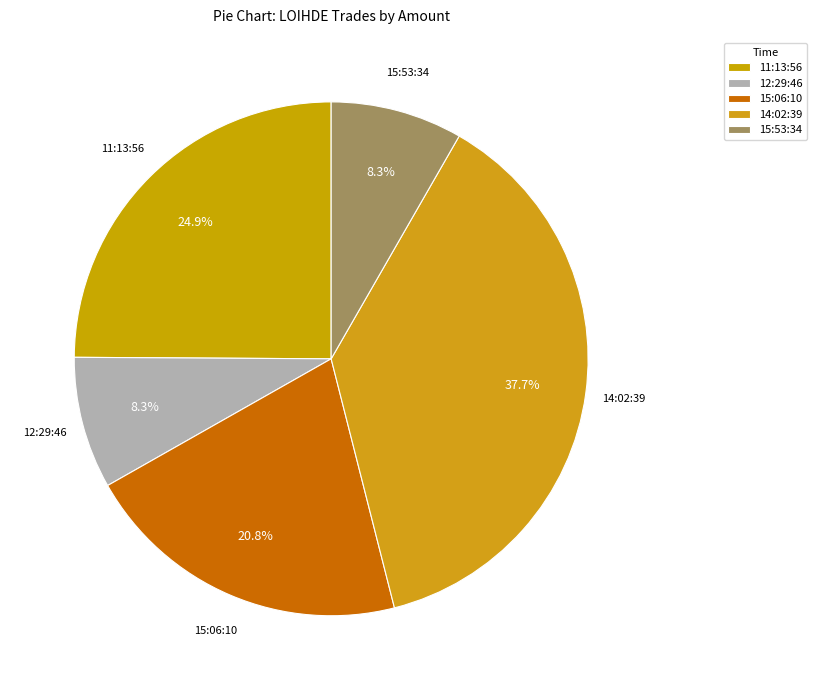

Does 14:02:39 represent more than half of the total?

No